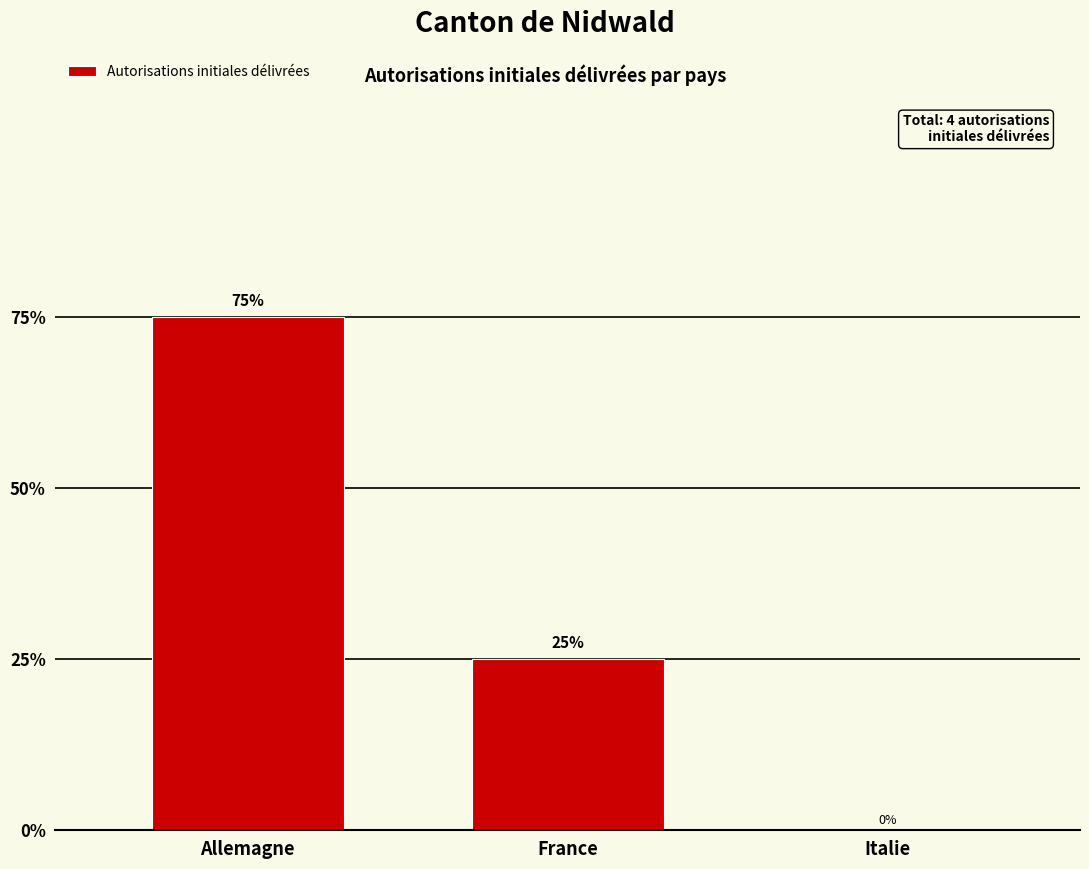

Are the bars horizontal?

No